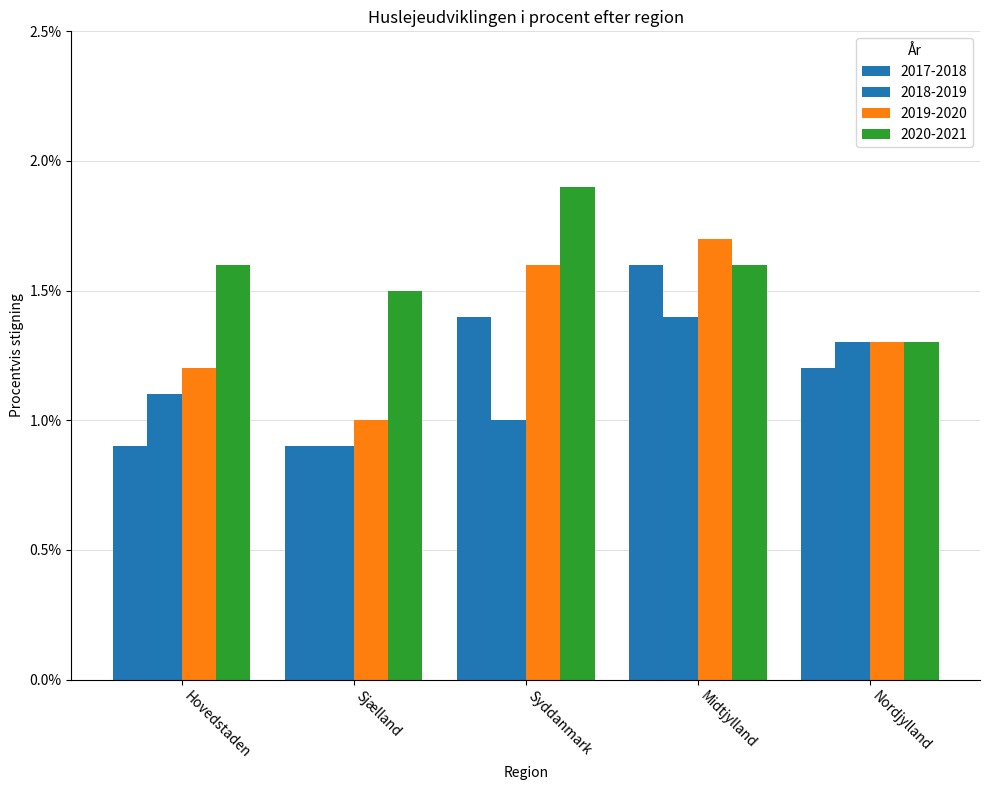

What are all the series names shown in the legend?

2017-2018, 2018-2019, 2019-2020, 2020-2021